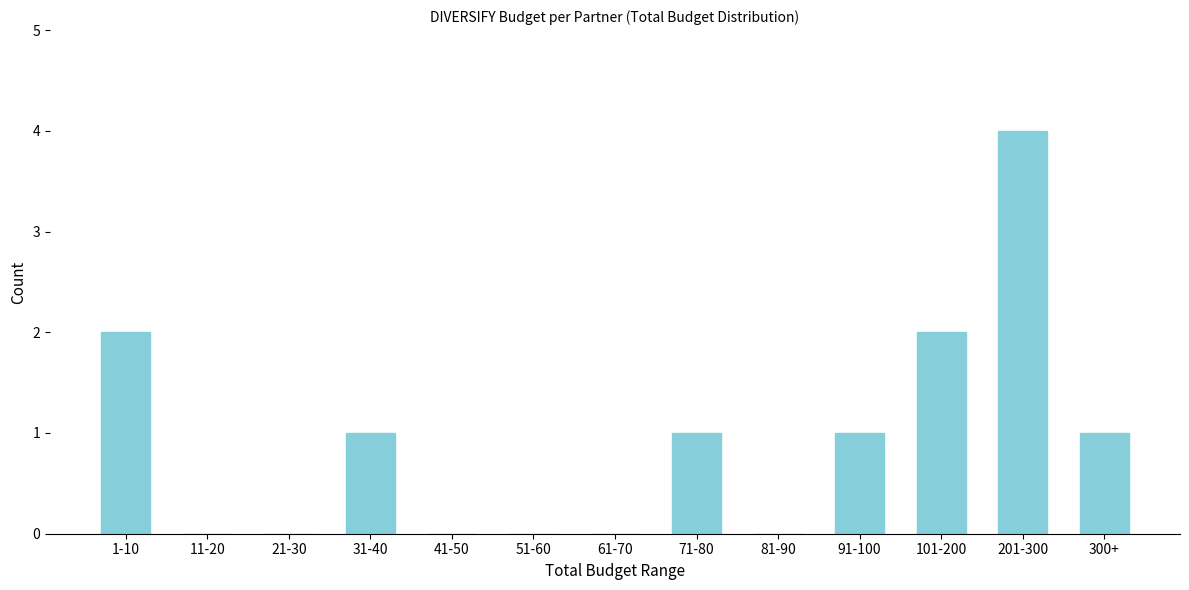

Reading left to right, extract all data points from this chart.

1-10=2	11-20=0	21-30=0	31-40=1	41-50=0	51-60=0	61-70=0	71-80=1	81-90=0	91-100=1	101-200=2	201-300=4	300+=1